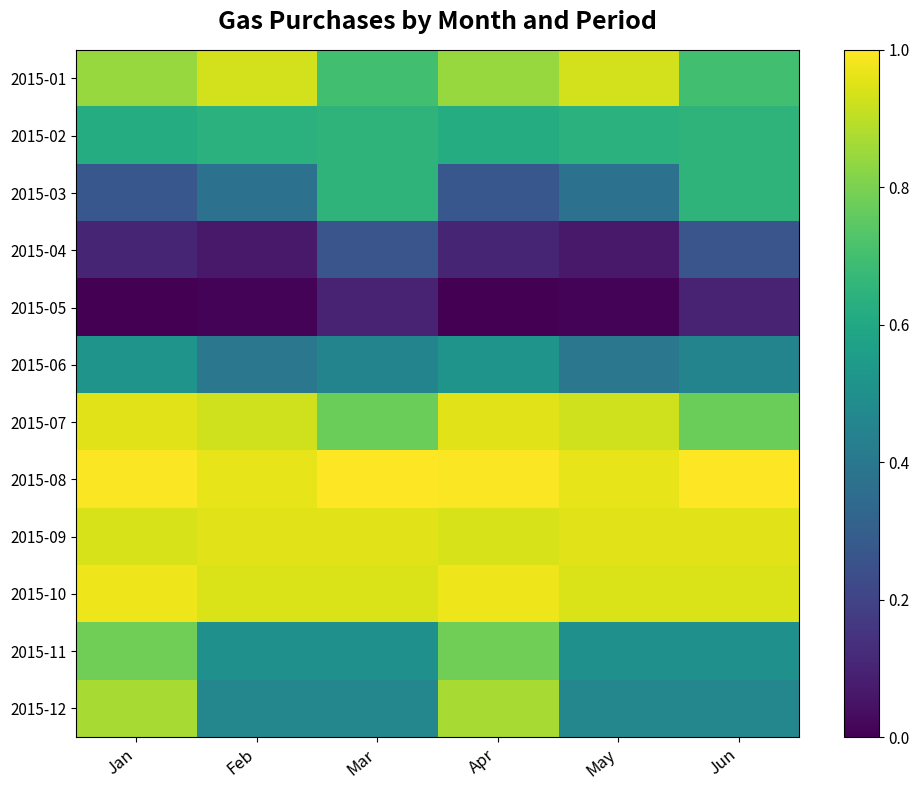

Rank the series by their maximum value, from lowest to highest.

2015-05, 2015-04, 2015-06, 2015-03, 2015-02, 2015-11, 2015-12, 2015-01, 2015-09, 2015-07, 2015-10, 2015-08